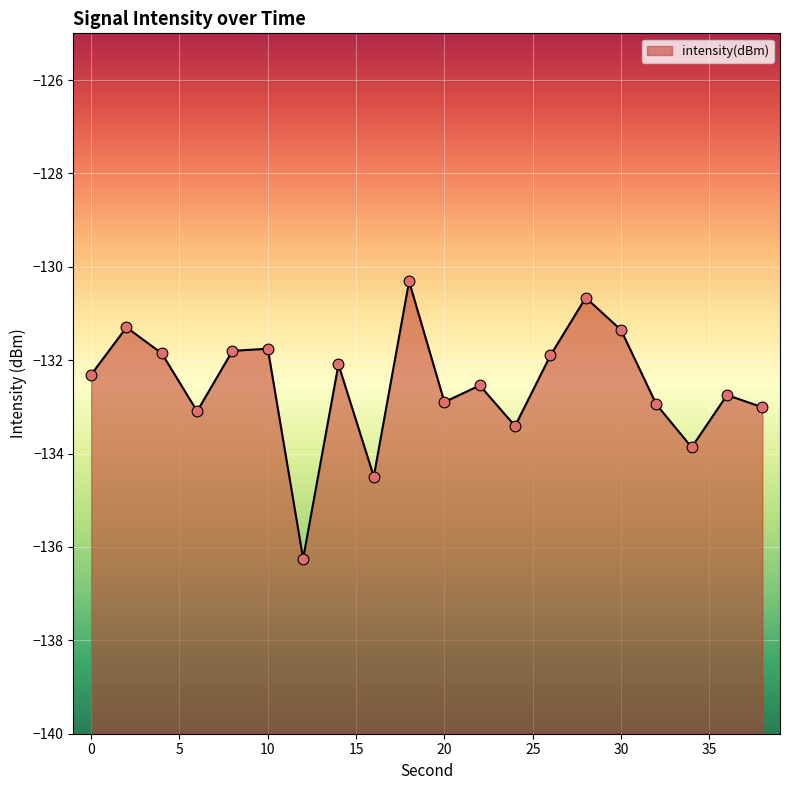

Between 8 and 30, which is larger?

30